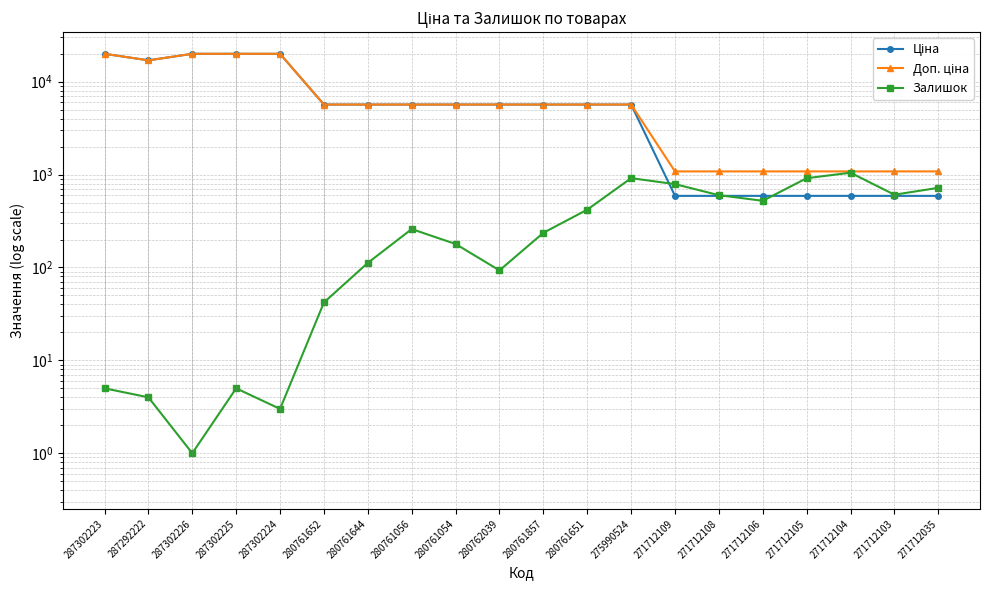

Is it true that Доп. ціна equals 5673.8 at 280761054?

True